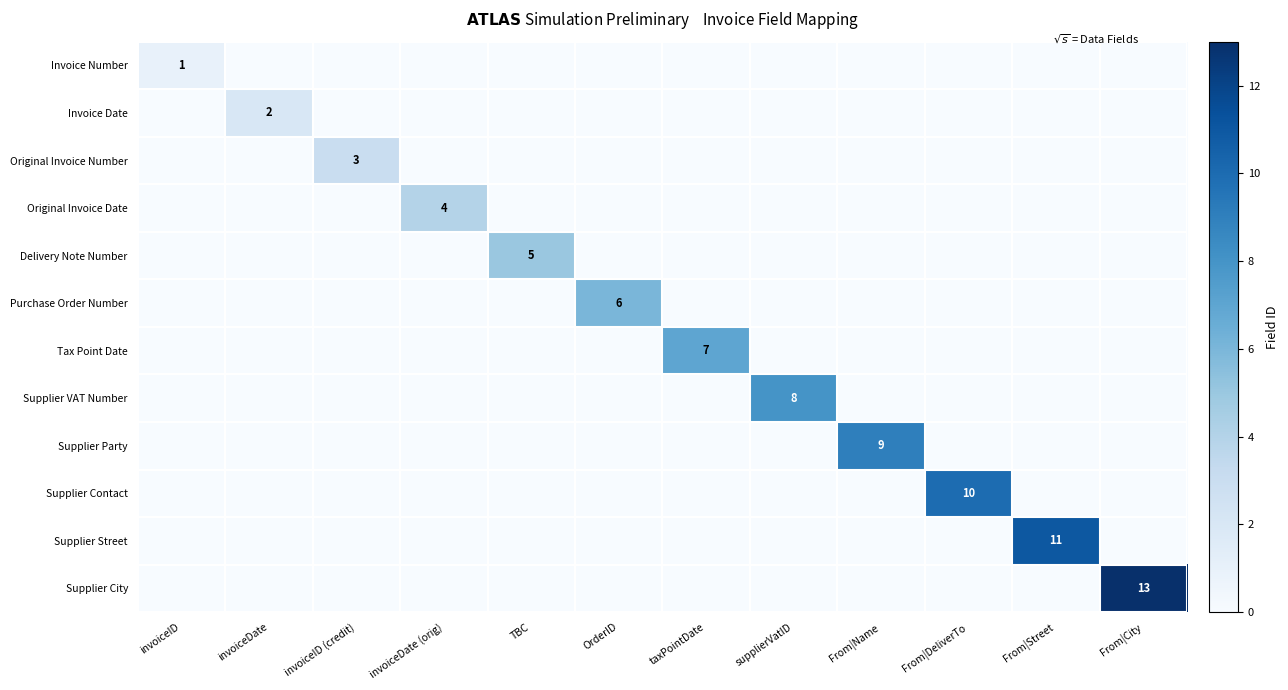

Is the value of Purchase Order Number at From|DeliverTo greater than the value of Supplier Party at supplierVatID?

No